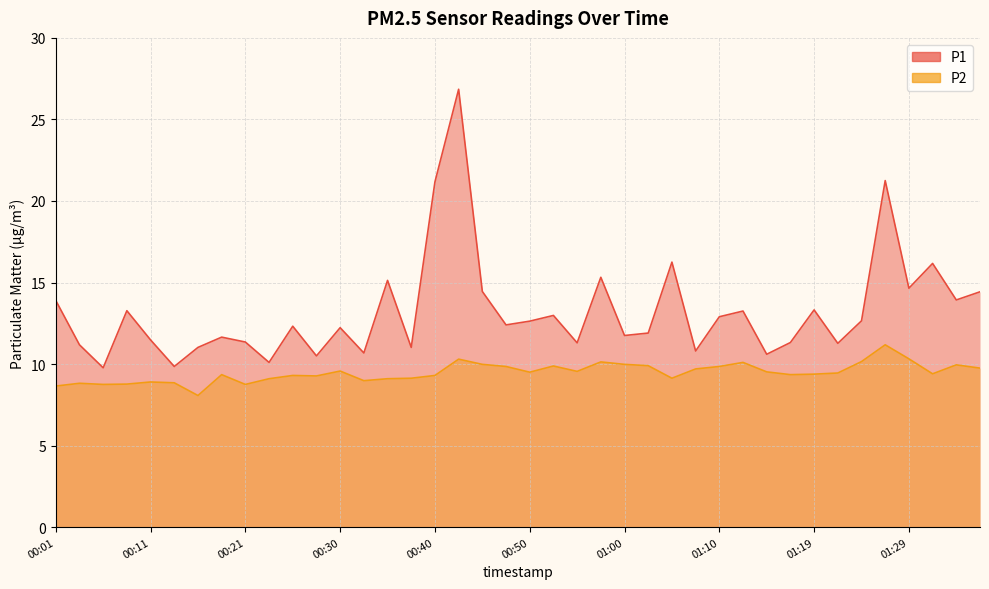

What is the greatest value displayed?

26.9